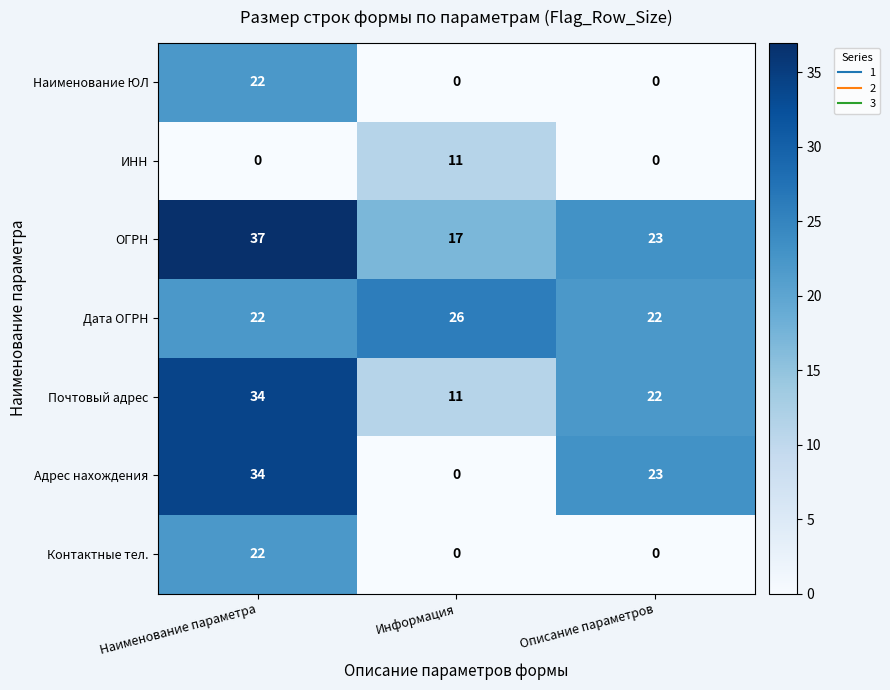

Count the number of data series in this chart.

7